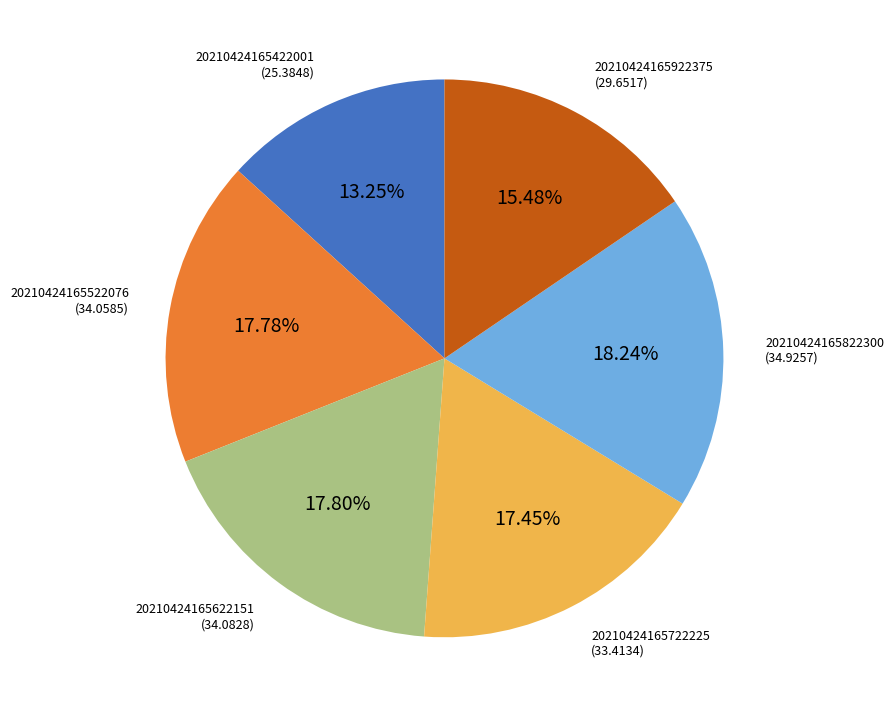

Is there a majority slice in this chart?

No